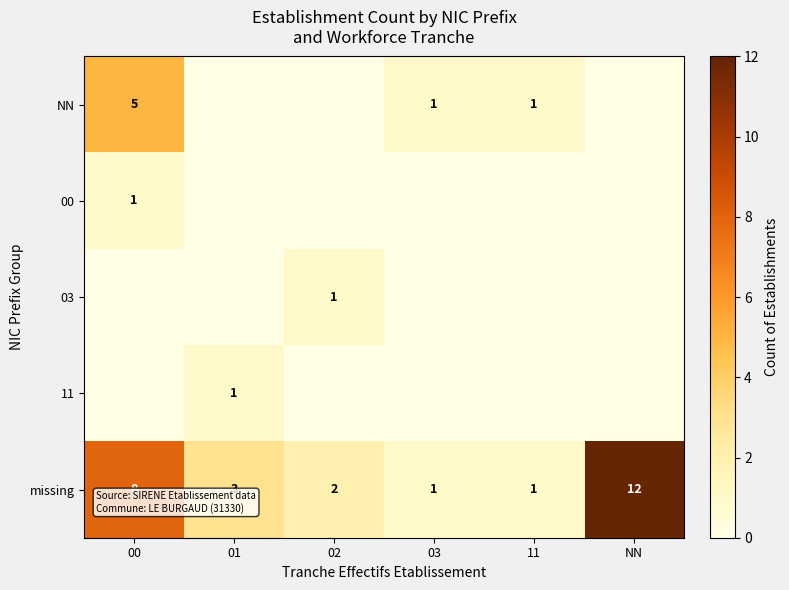

Is the value of 00 at 00 greater than the value of missing at 01?

No